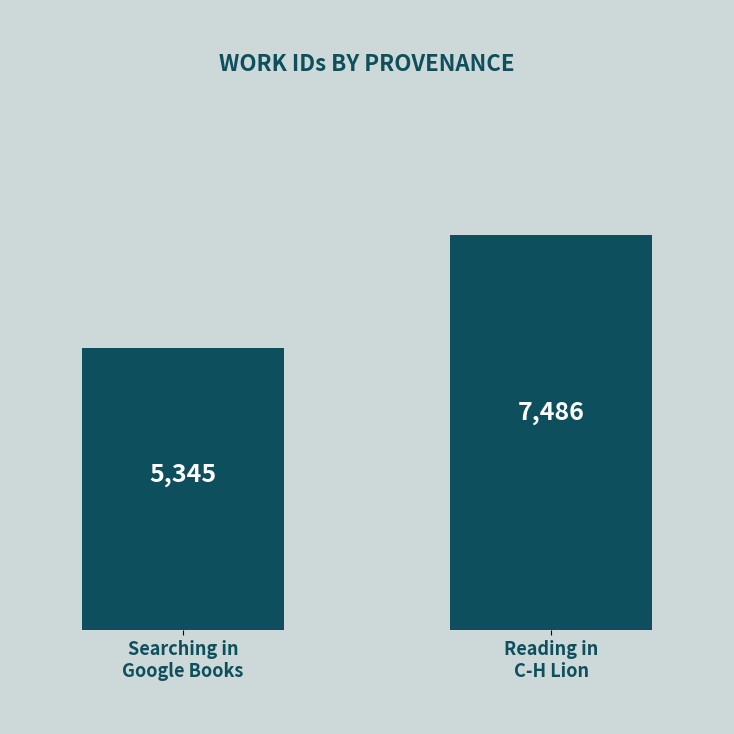

How many bars are there in total?

2